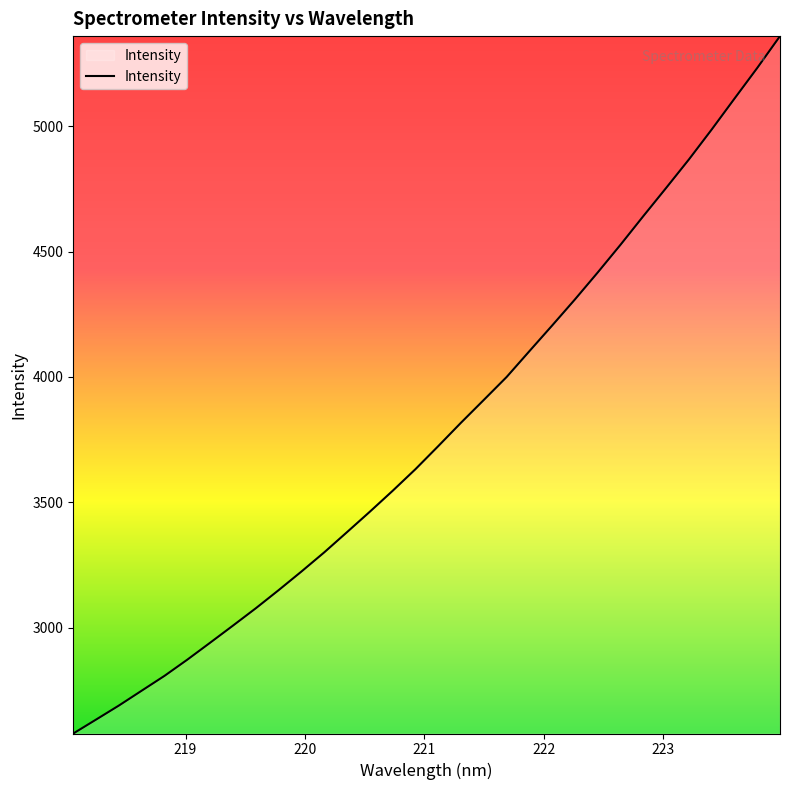

What is the minimum value shown in the chart?

2578.0